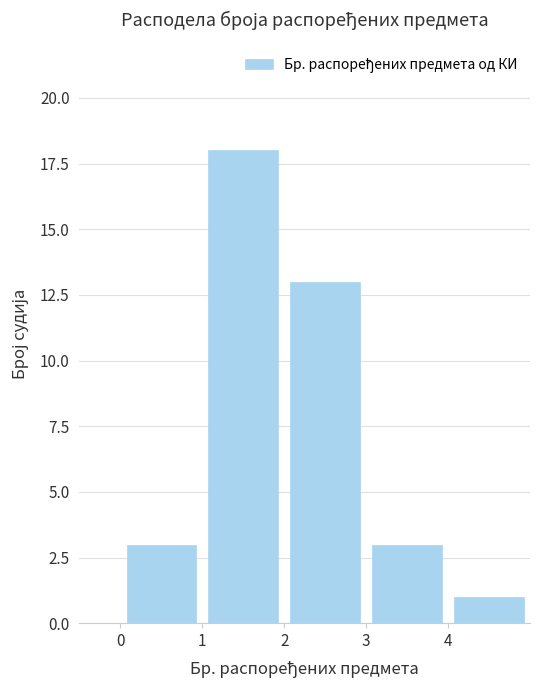

What is the height of the bar covering 0 to 1 on the x-axis? The values are not printed on the chart, so give them approximately, as read against the axis.

3